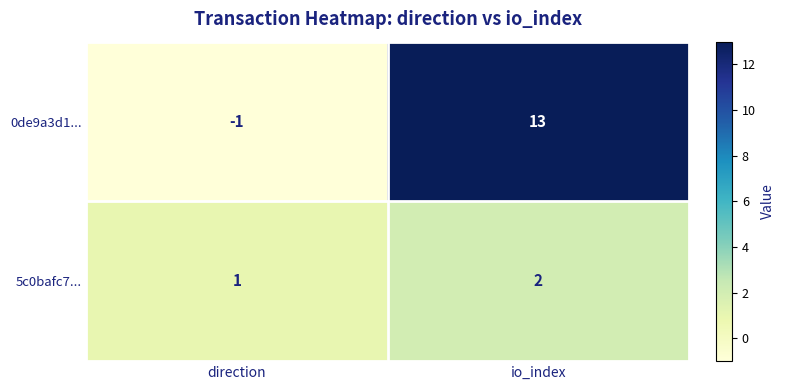

The value of 0de9a3d1... at io_index is 13. True or false?

True